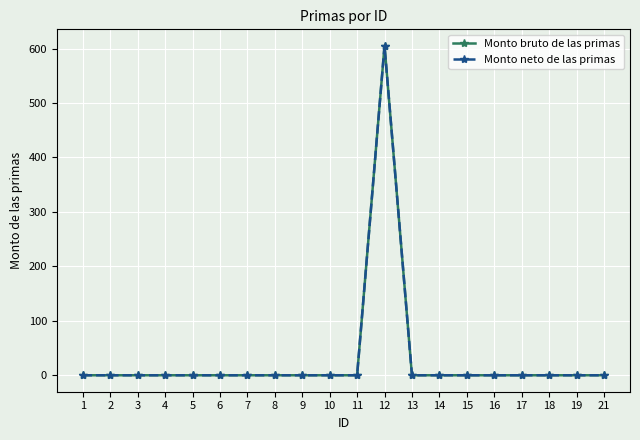

Count the number of categories in the chart.

20